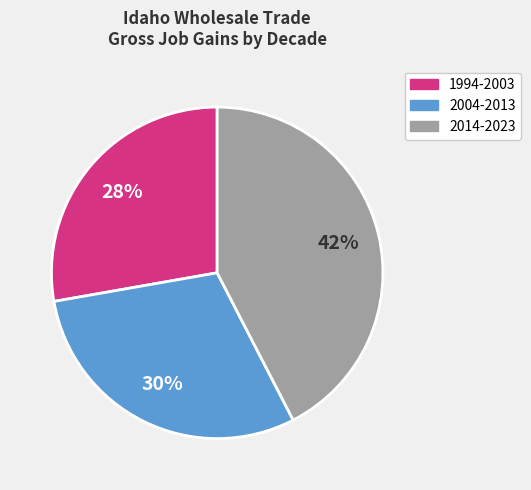

Is there a majority slice in this chart?

No